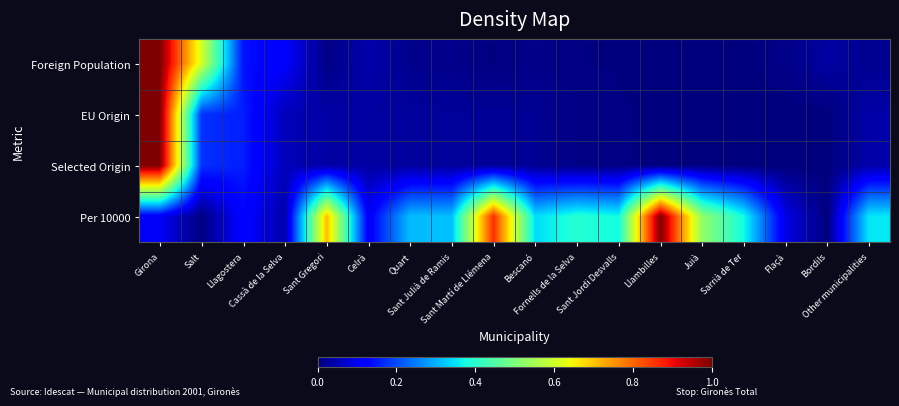

At Girona, list the series in order from largest to smallest.

Foreign Population, EU Origin, Selected Origin, Per 10000